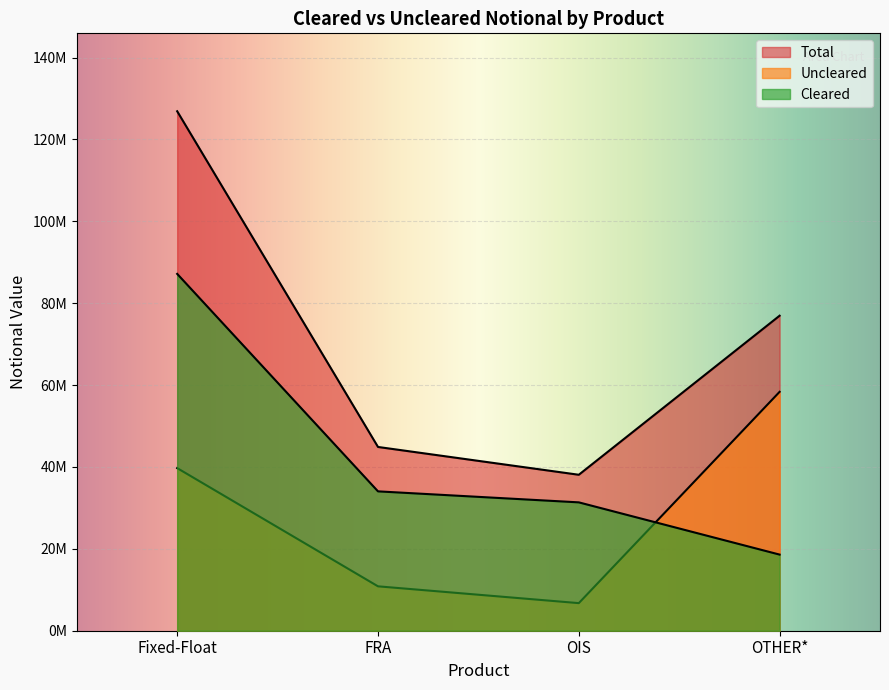

The value of Uncleared at OIS is 6738972. True or false?

True